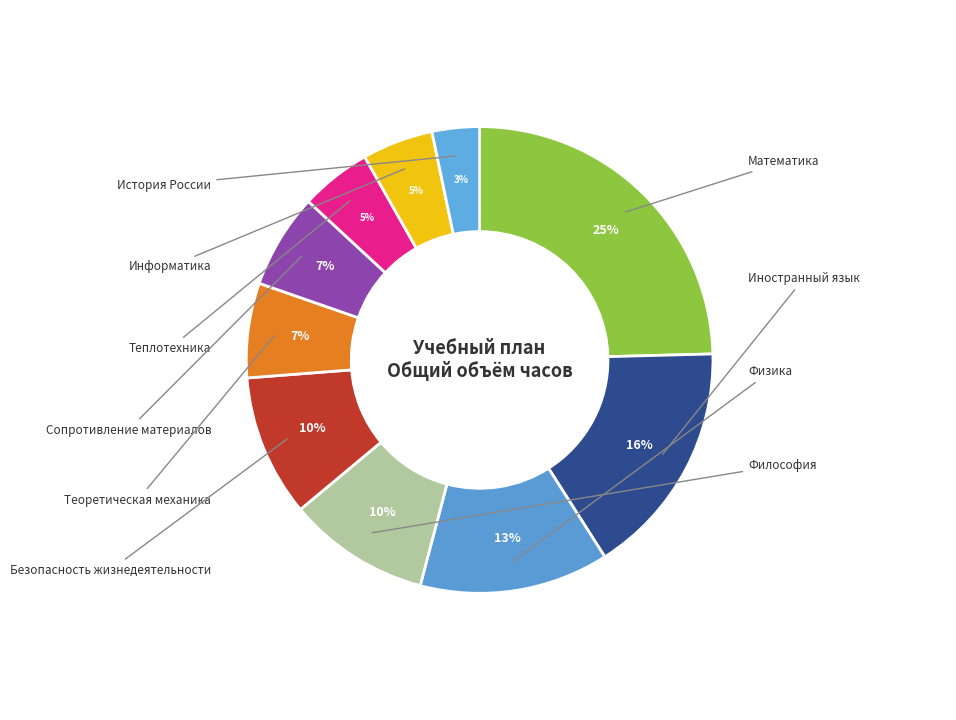

How many segments does this pie chart have?

10